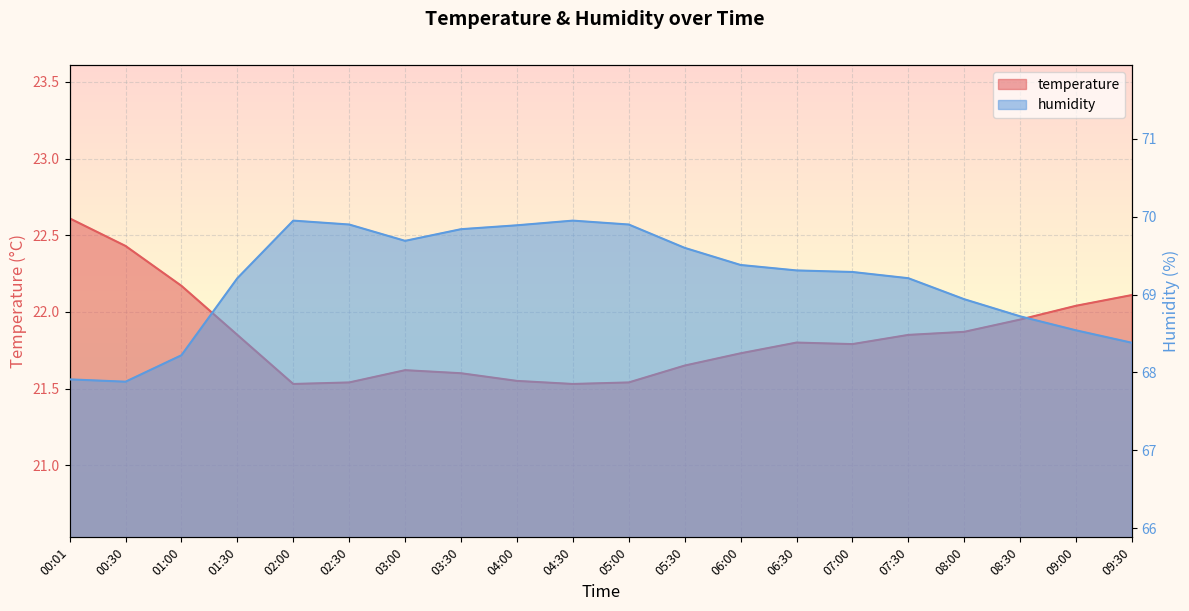

List the series in order of their overall mean, highest first.

humidity, temperature